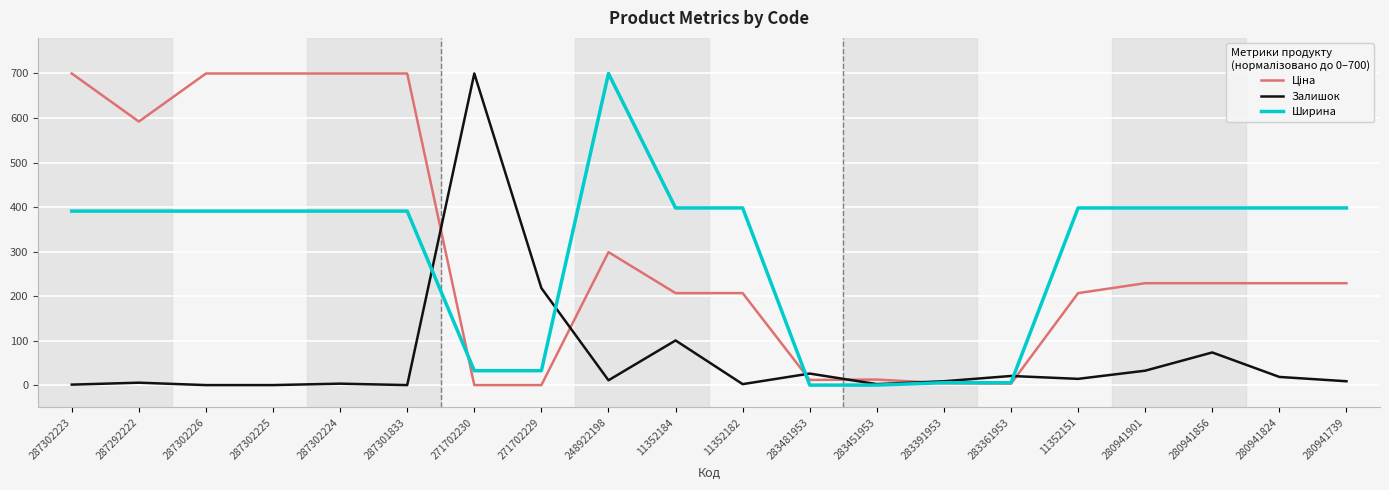

Where is Залишок nearest to the value 350?

271702229